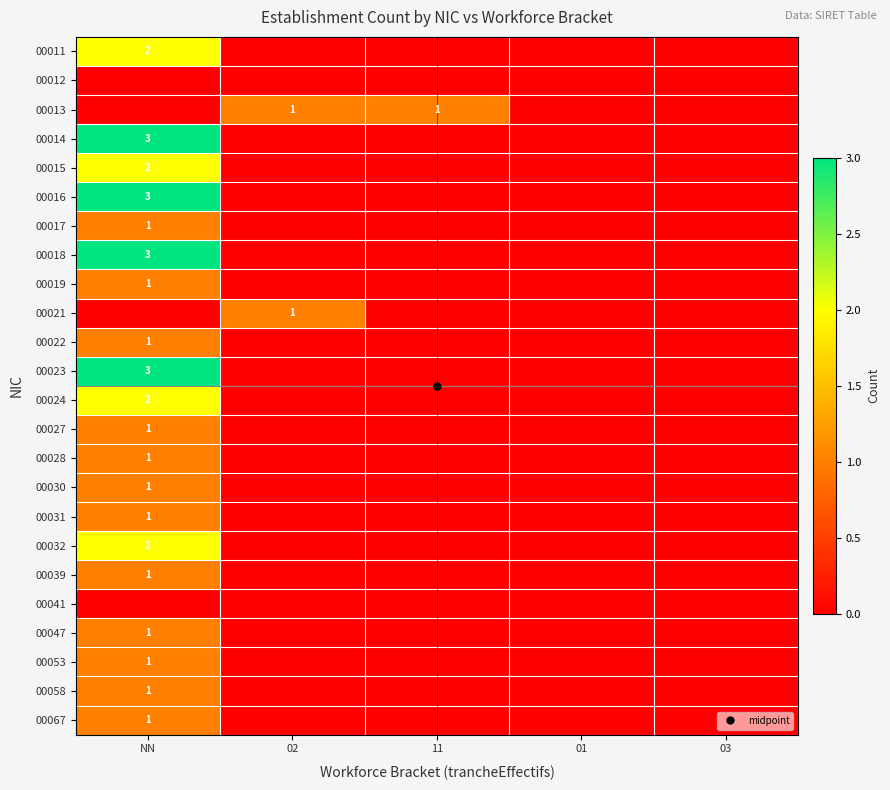

Count the 00013 values in the range 0 to 1.

5